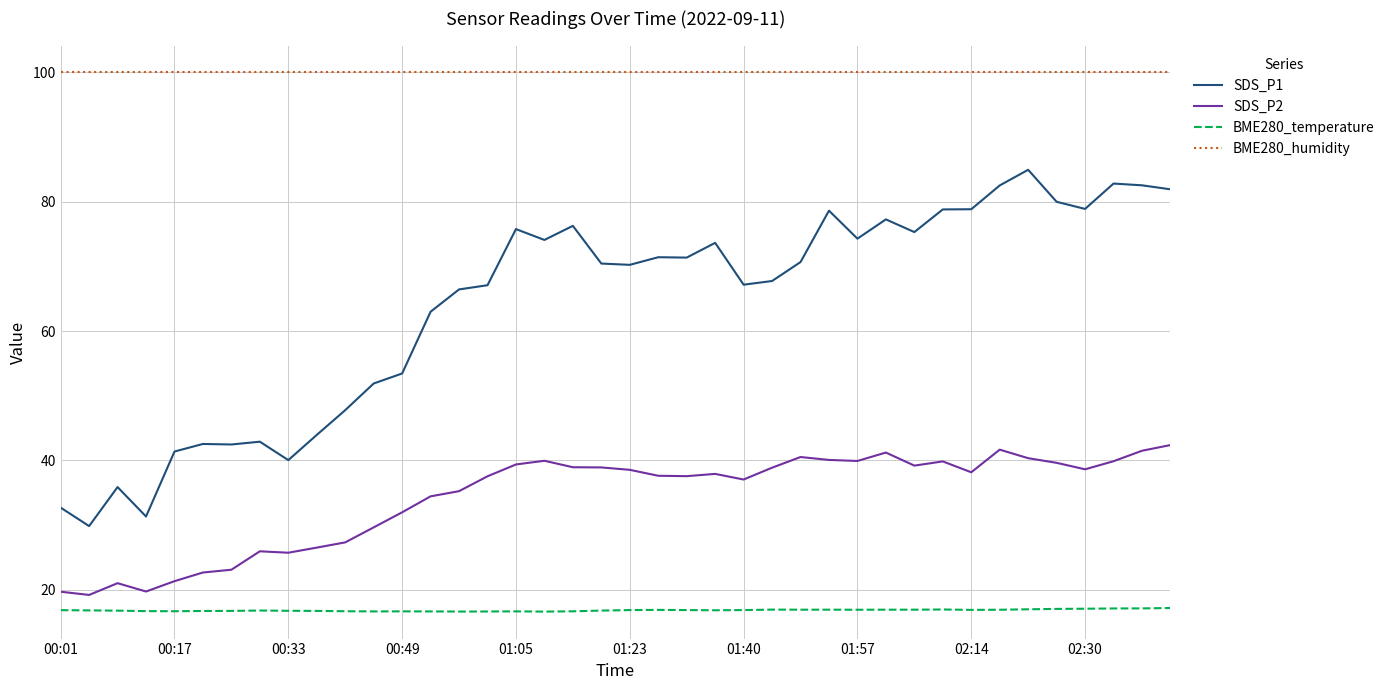

True or false: SDS_P1 has more than 2 points higher than both neighbors.

True